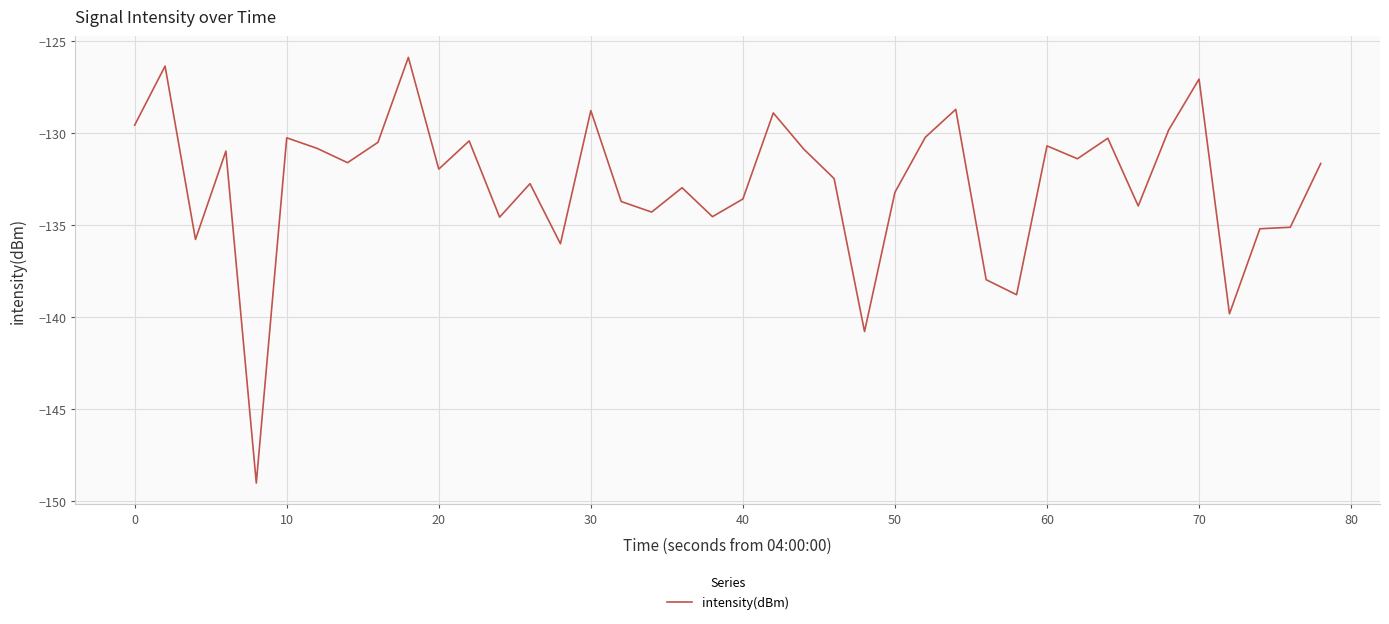

What is the average value?

-132.8